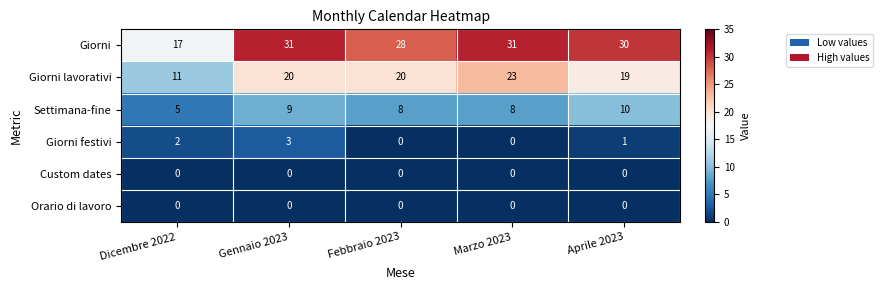

Reading left to right, extract all data points from this chart.

Giorni: 17	31	28	31	30
Giorni lavorativi: 11	20	20	23	19
Settimana-fine: 5	9	8	8	10
Giorni festivi: 2	3	0	0	1
Custom dates: 0	0	0	0	0
Orario di lavoro: 0	0	0	0	0